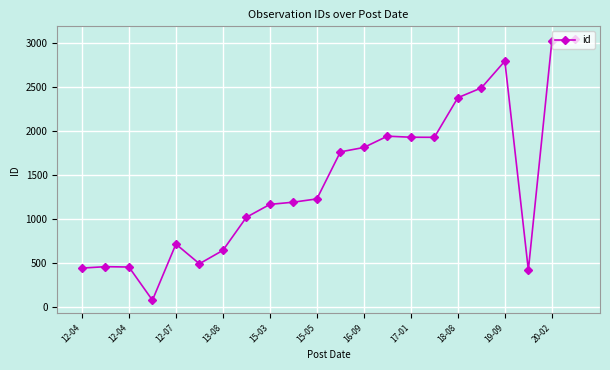

What is the average value?

1427